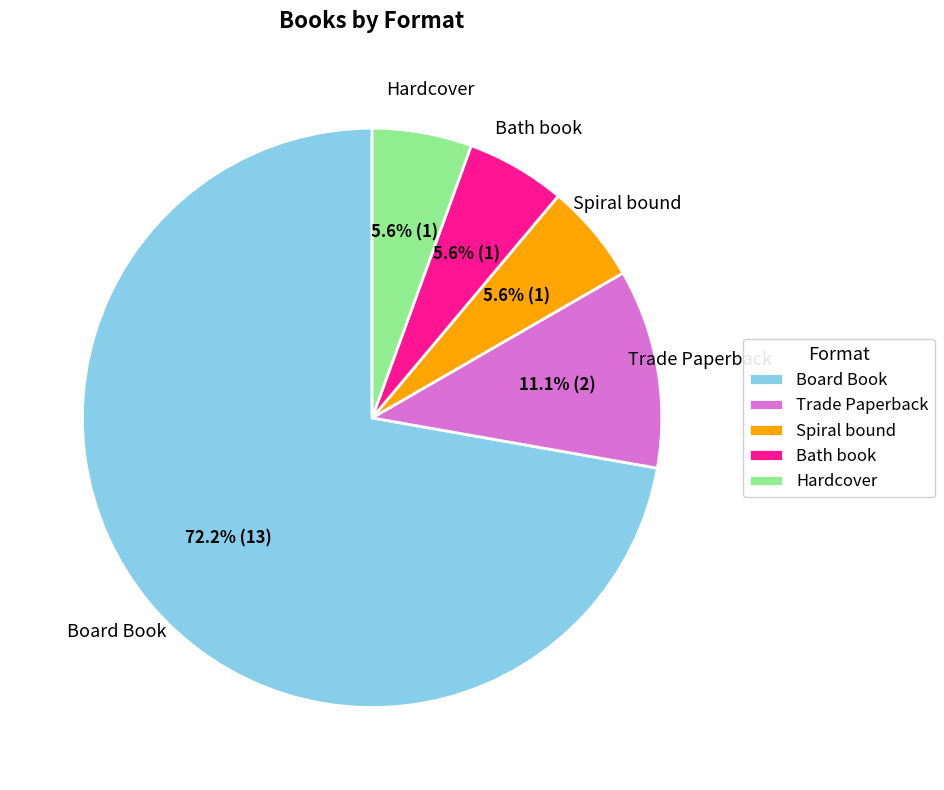

Does Board Book account for over 50% of the chart?

Yes